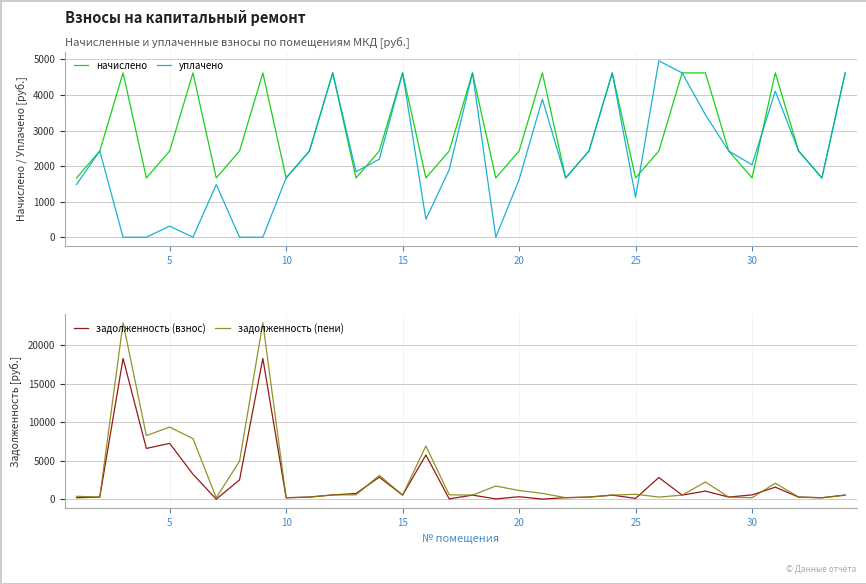

What is the minimum value for начислено?

1667.0